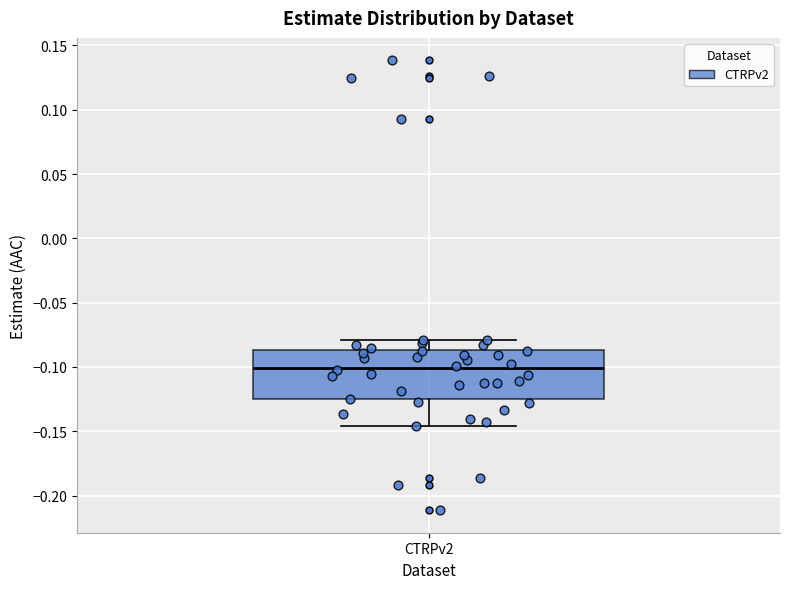

Where does the lower whisker of the box for CTRPv2 end on the y-axis? The values are not printed on the chart, so give them approximately, as read against the axis.

-0.145